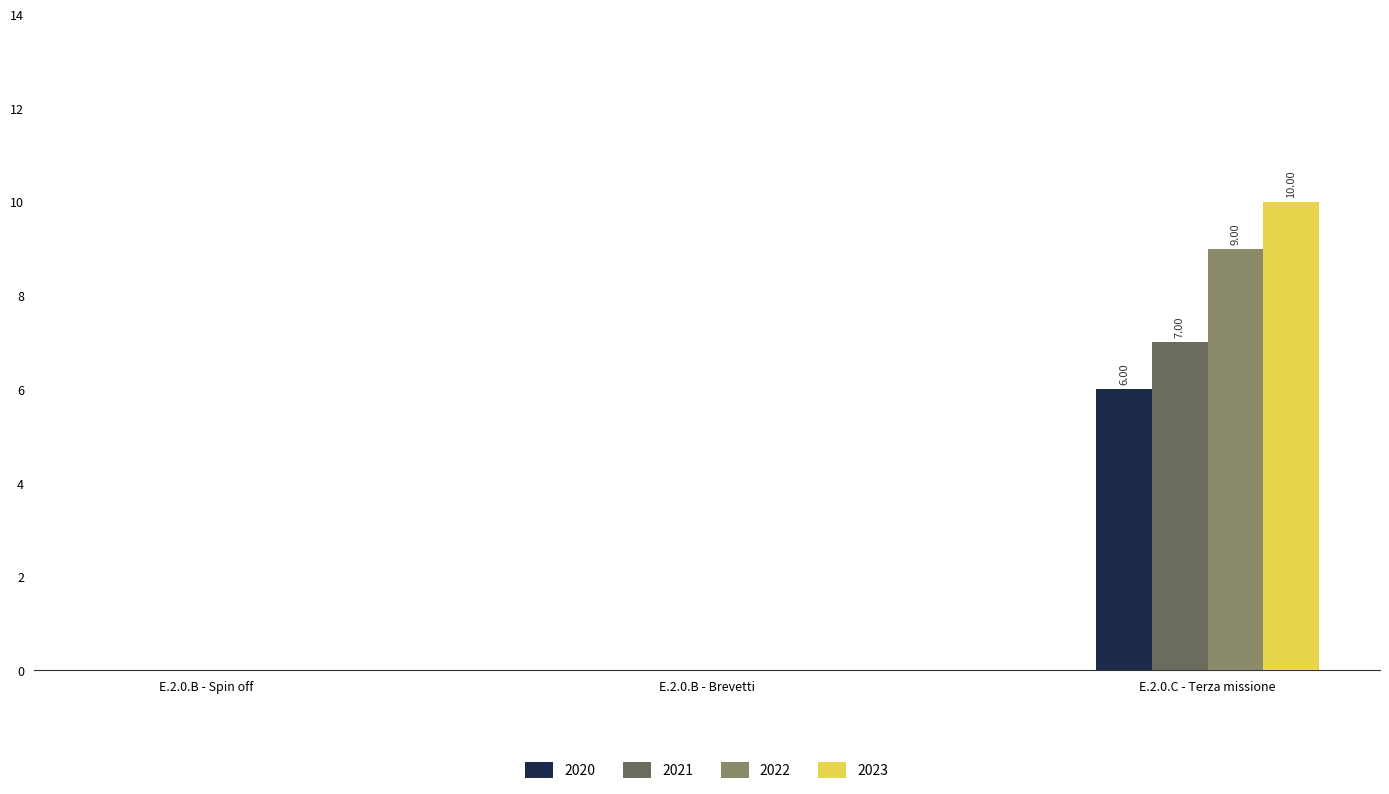

The 2023 series shows 0 at E.2.0.B - Spin off. True or false?

True